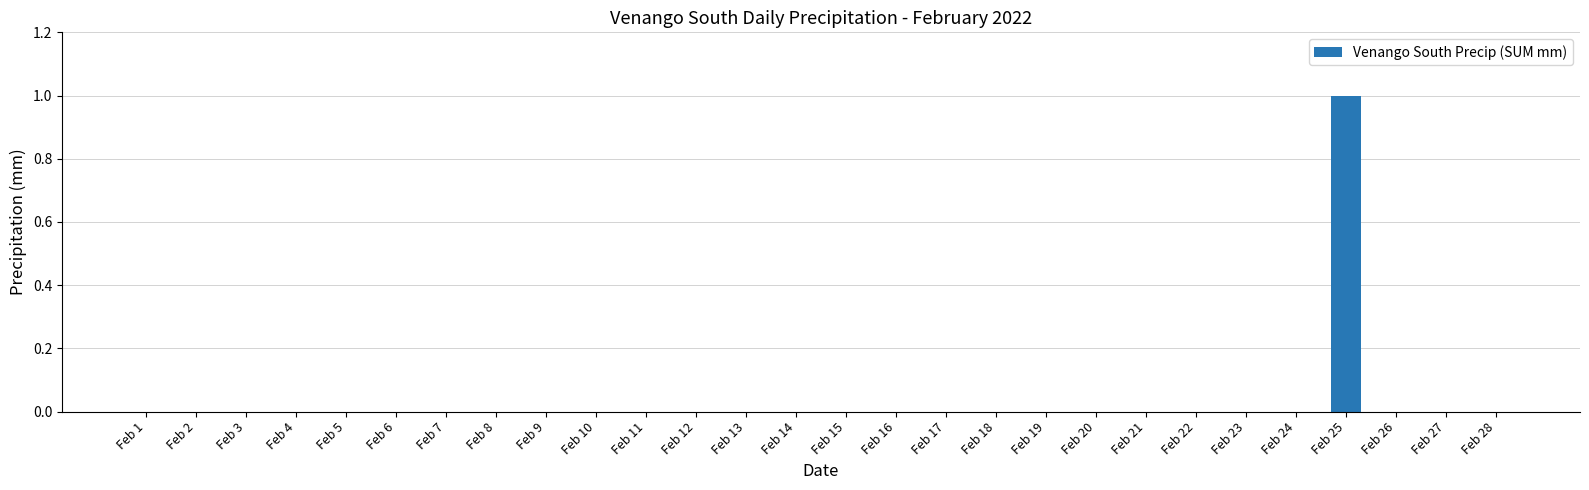

Count the values in the range 0 to 1.

28